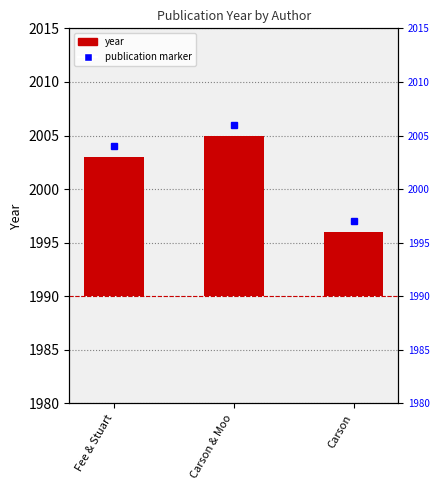

Read the value at Carson & Moo.

15